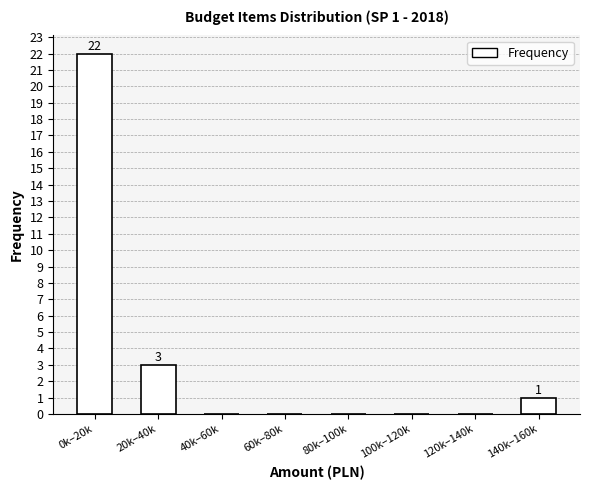

Reading left to right, what are all the values shown in this chart?

0k–20k=22	20k–40k=3	40k–60k=0	60k–80k=0	80k–100k=0	100k–120k=0	120k–140k=0	140k–160k=1